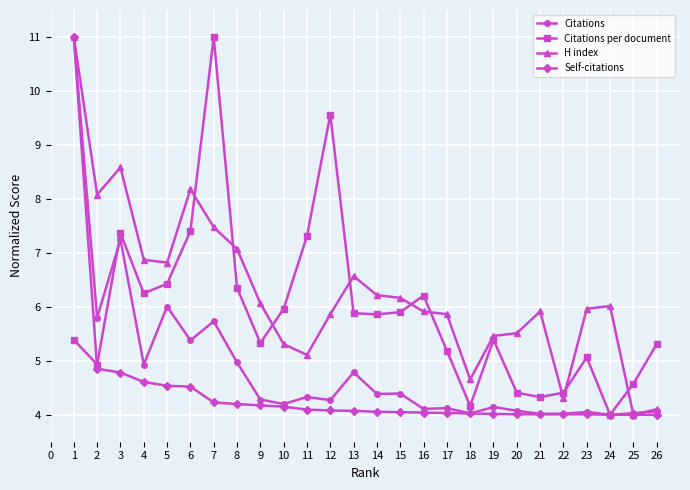

After their last crossing, which series has the higher values: Citations per document or H index?

Citations per document